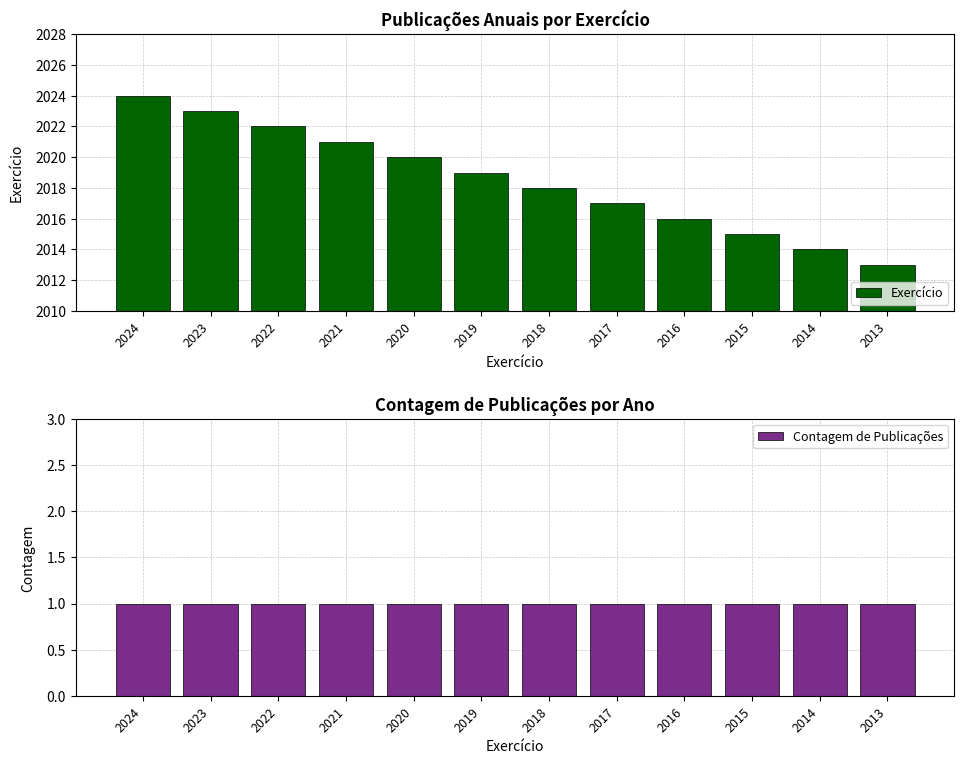

Reading left to right, what are all the values shown in this chart?

Exercício: 2024	2023	2022	2021	2020	2019	2018	2017	2016	2015	2014	2013
Contagem de Publicações: 1	1	1	1	1	1	1	1	1	1	1	1